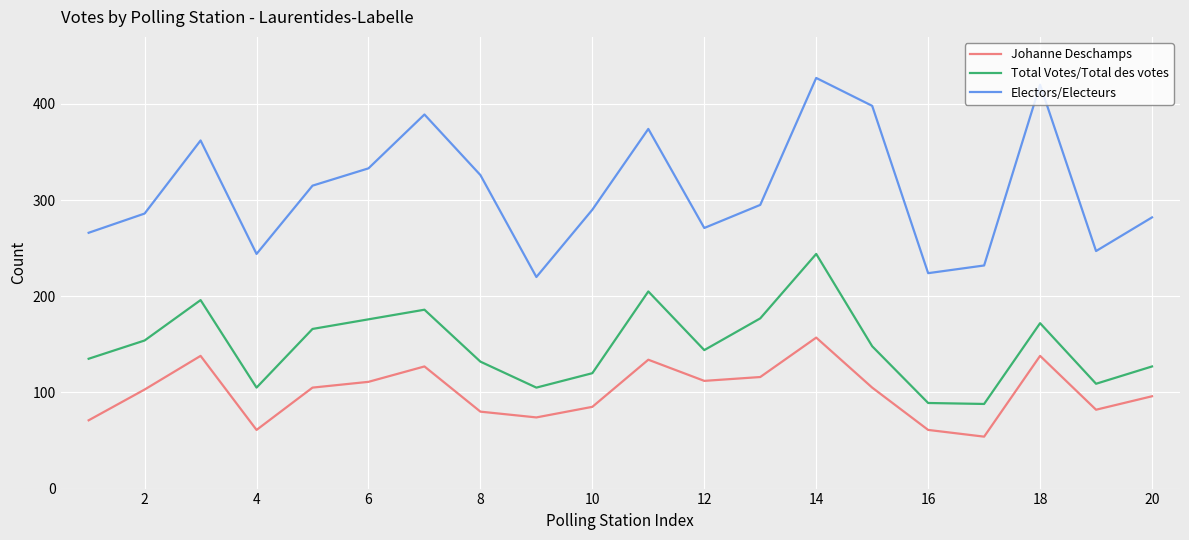

List the series in order of their overall mean, highest first.

Electors/Electeurs, Total Votes/Total des votes, Johanne Deschamps